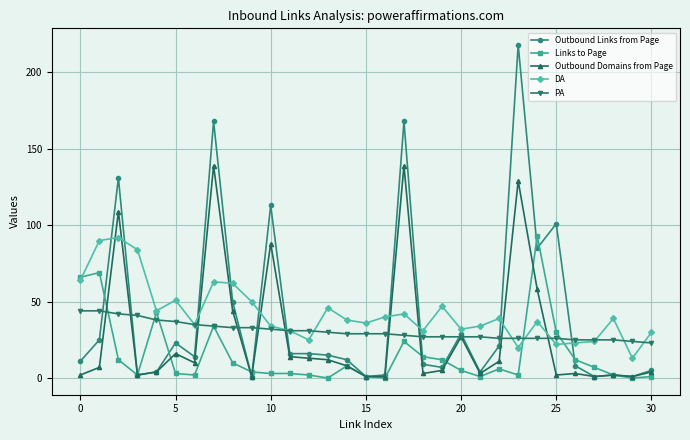

Which series has the widest spread of values?

Outbound Links from Page